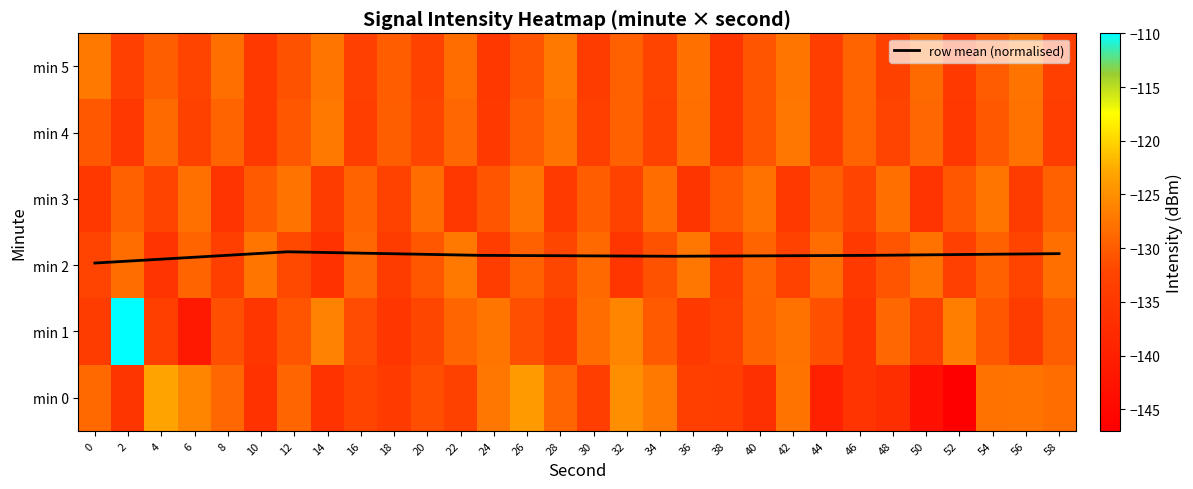

How many data points in 0 are above -131?

14